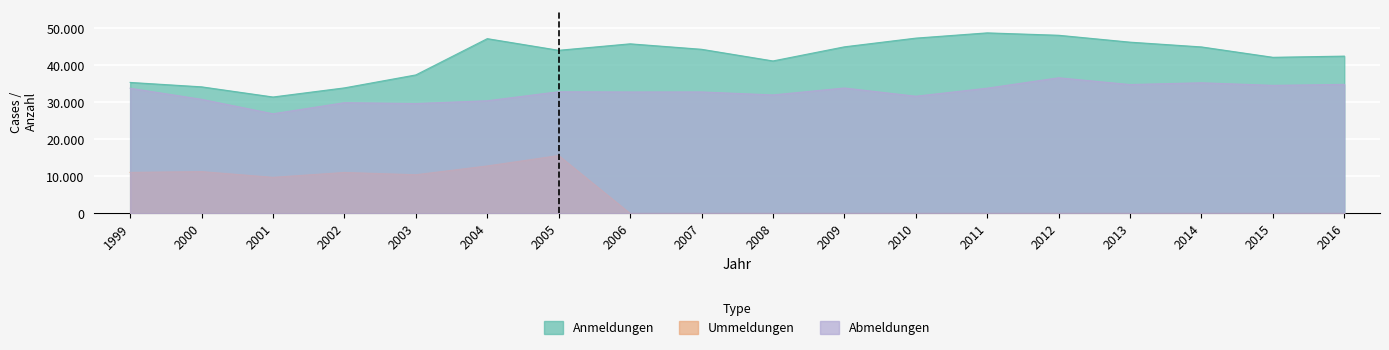

What is the value of the Anmeldungen point at the 5th from the left?

37374